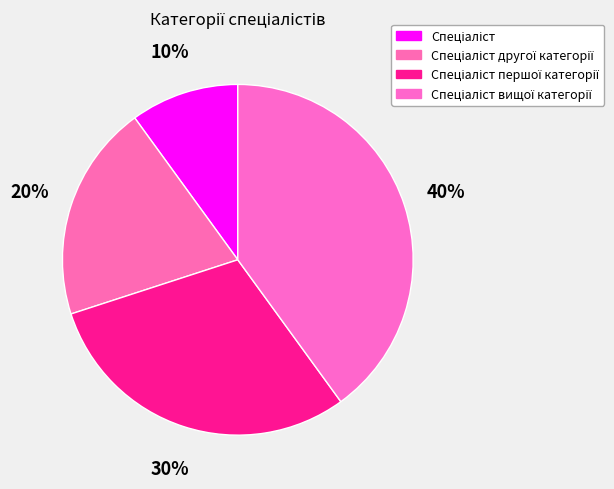

Combined, what portion of the pie is Спеціаліст першої категорії and Спеціаліст другої категорії?

50.0%